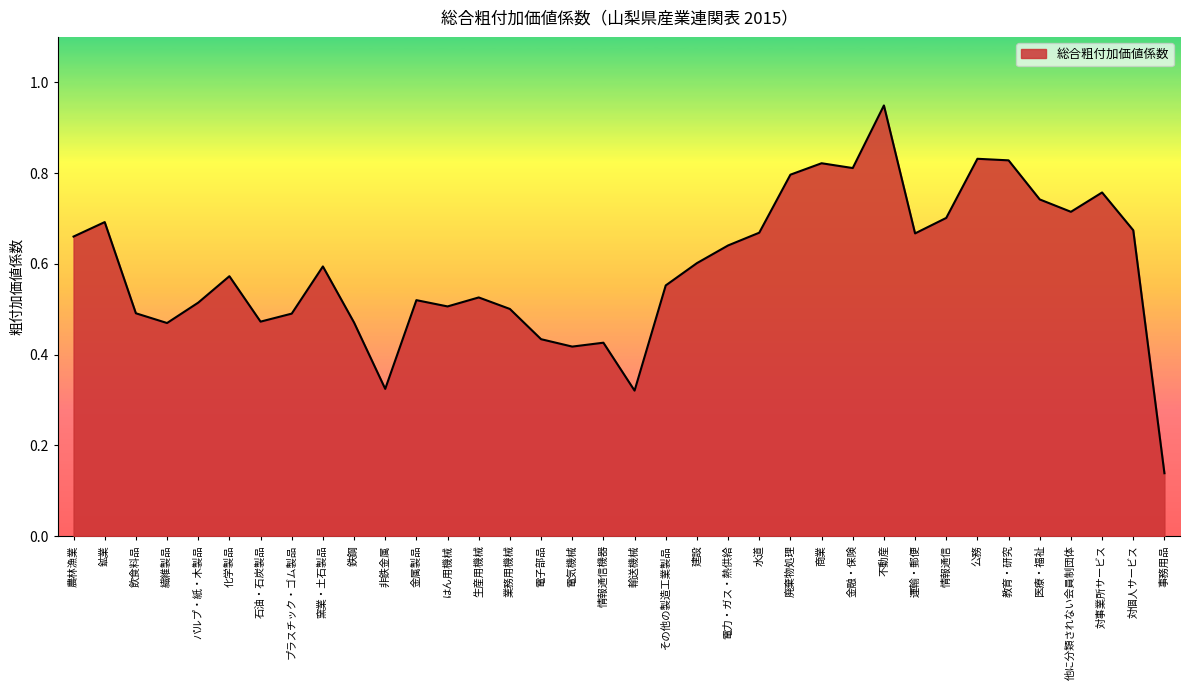

What position from the left is その他の製造工業製品?

20